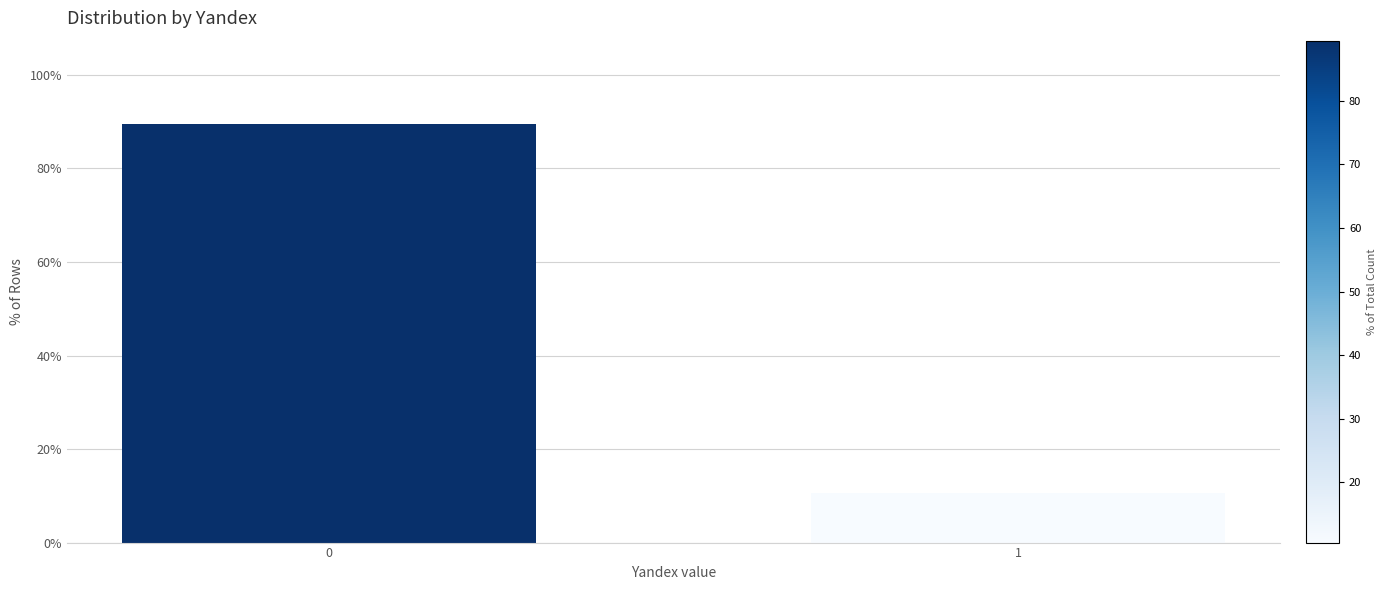

Reading right to left, what are all the values shown in this chart?

10.6	89.4